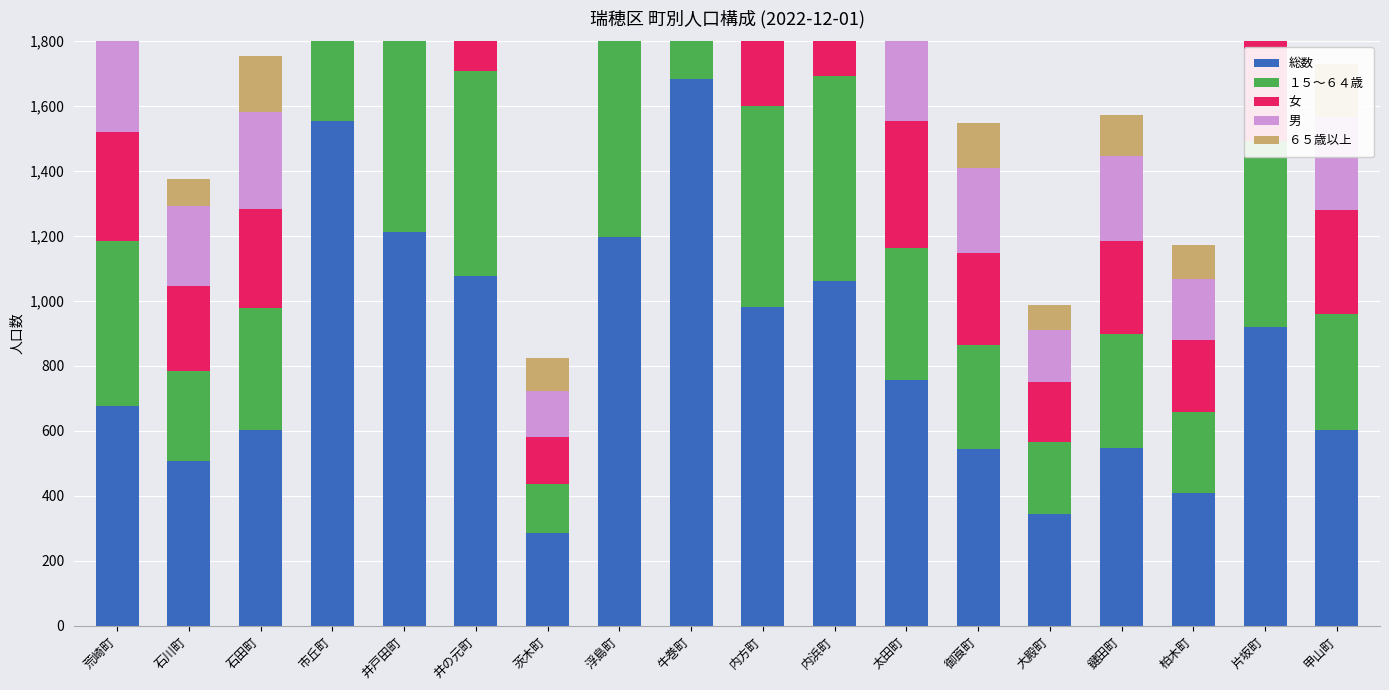

Reading right to left, extract all data points from this chart.

総数: 604	921	410	547	345	543	758	1062	982	1684	1196	285	1078	1213	1554	603	506	678
１５～６４歳: 357	571	248	352	220	322	404	630	619	1059	690	152	630	729	1045	376	279	506
女: 320	461	223	287	187	283	391	476	502	827	534	145	561	625	835	305	262	336
男: 284	460	187	260	158	260	367	586	480	857	662	140	517	588	719	298	244	342
６５歳以上: 166	241	104	126	77	140	271	365	140	495	399	102	315	341	293	171	85	95